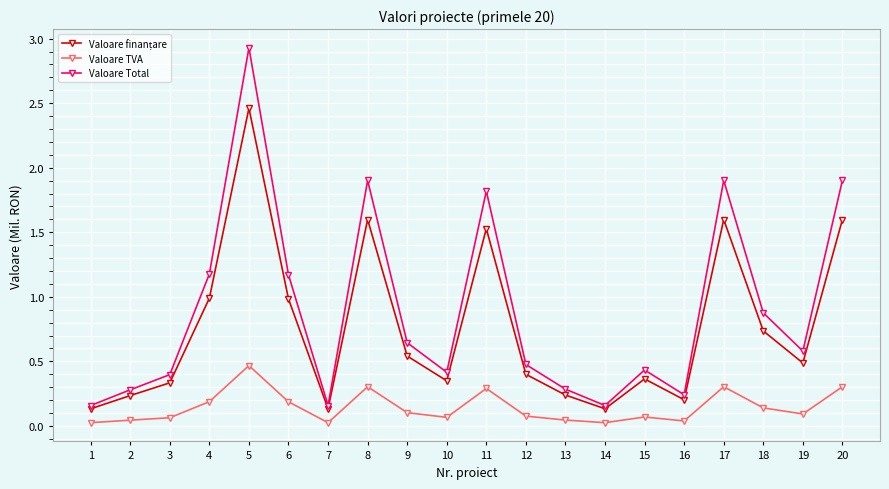

At which category does Valoare Total reach its first local valley?

7